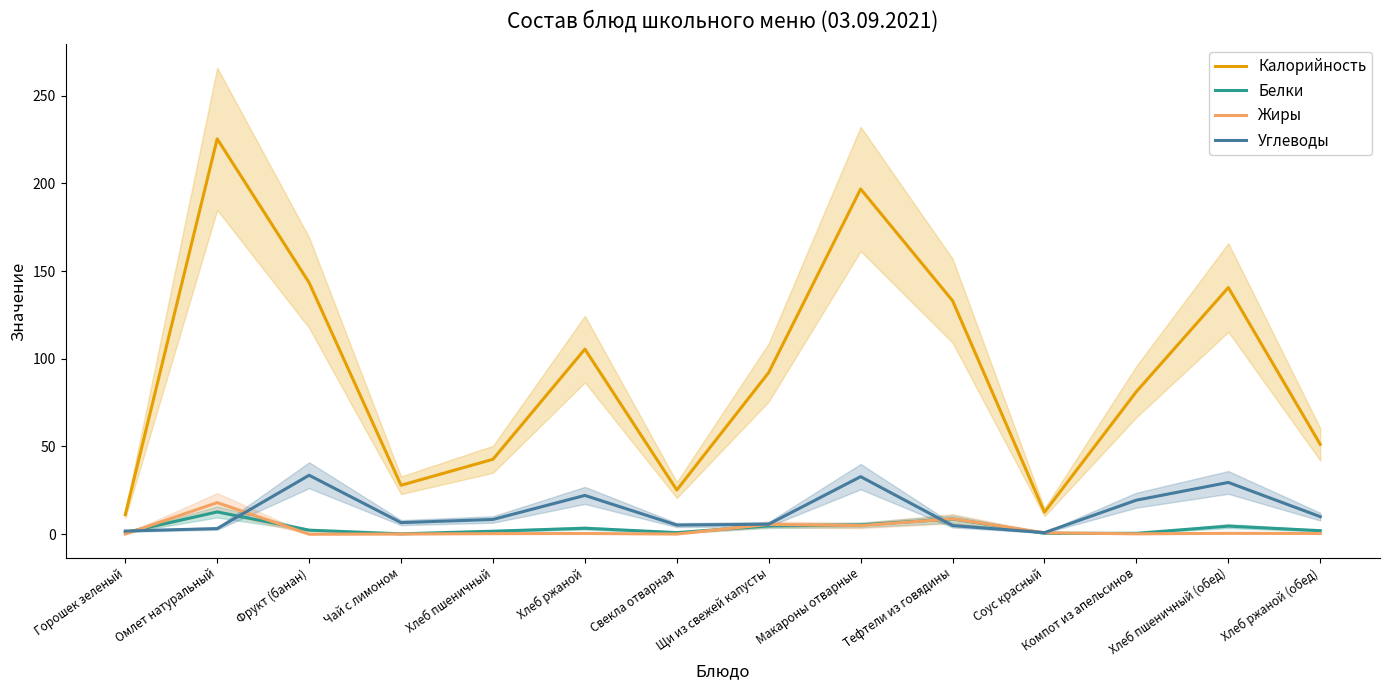

Does the chart display data point markers on the line(s)?

No